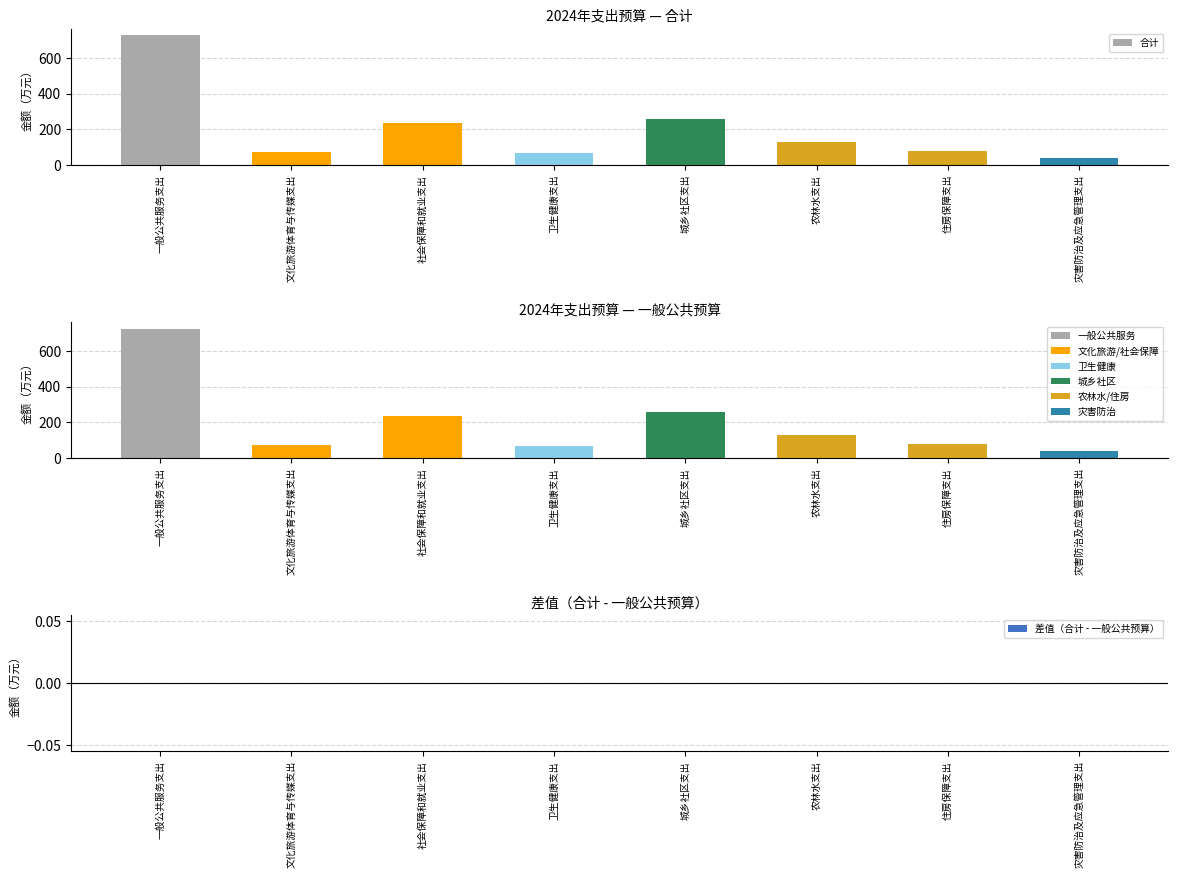

How many data points in 合计 are less than 127?

4